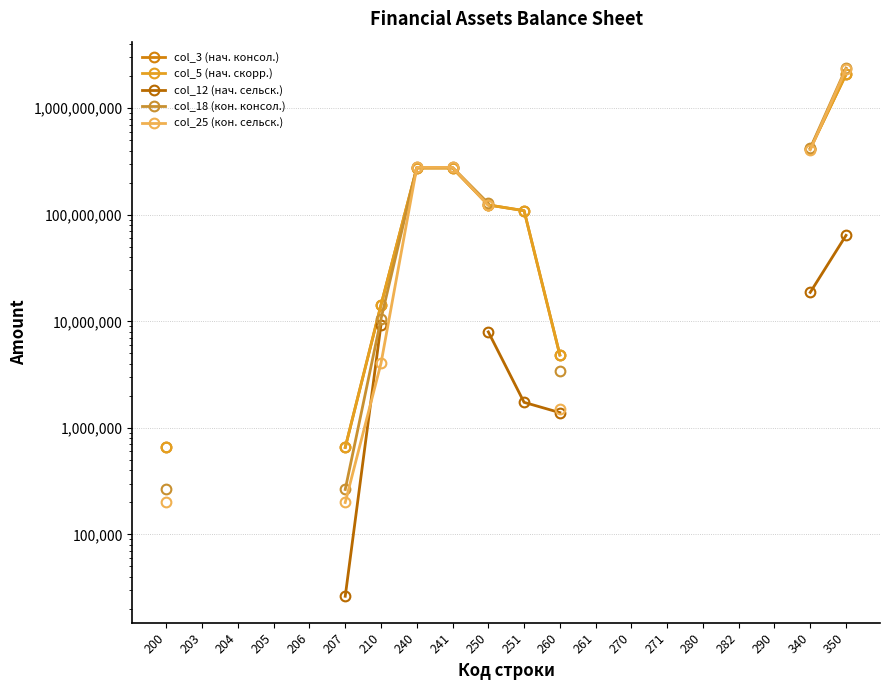

How many values in the col_25 (кон. сельск.) series exceed 278456468?

4